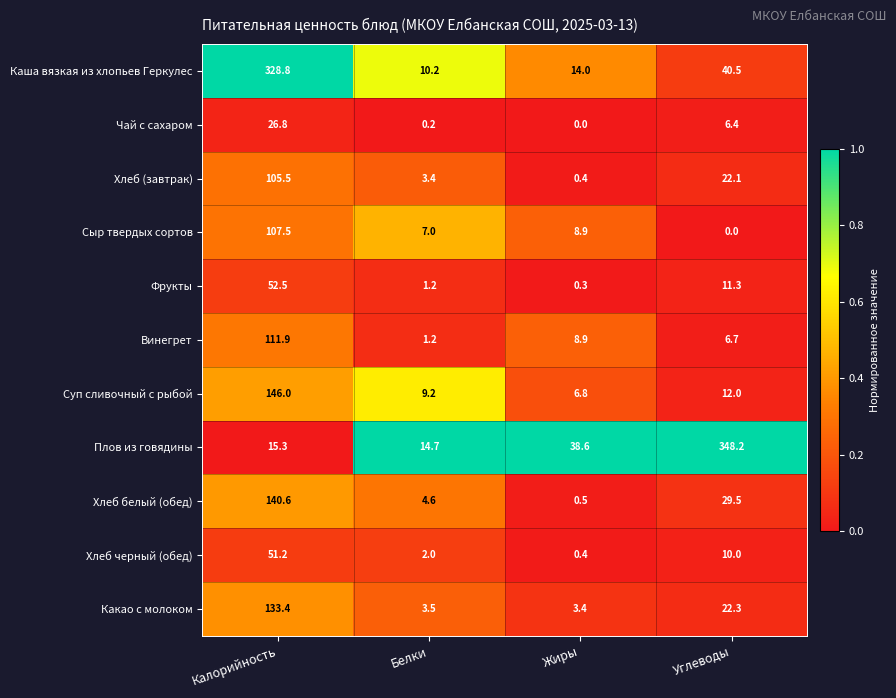

What is the greatest value displayed?

348.2